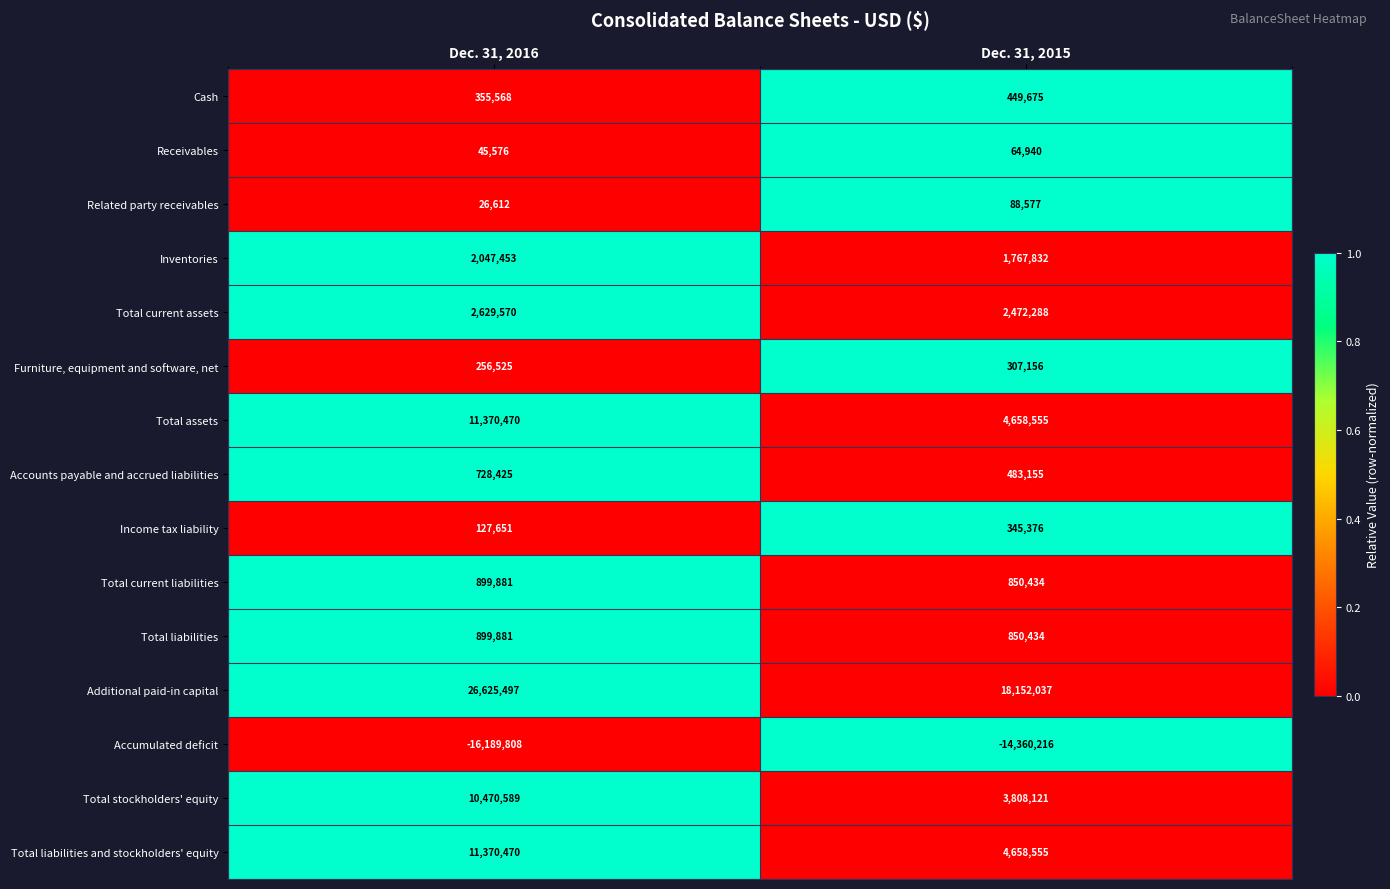

At which category does the chart reach its peak across all series?

Dec. 31, 2016